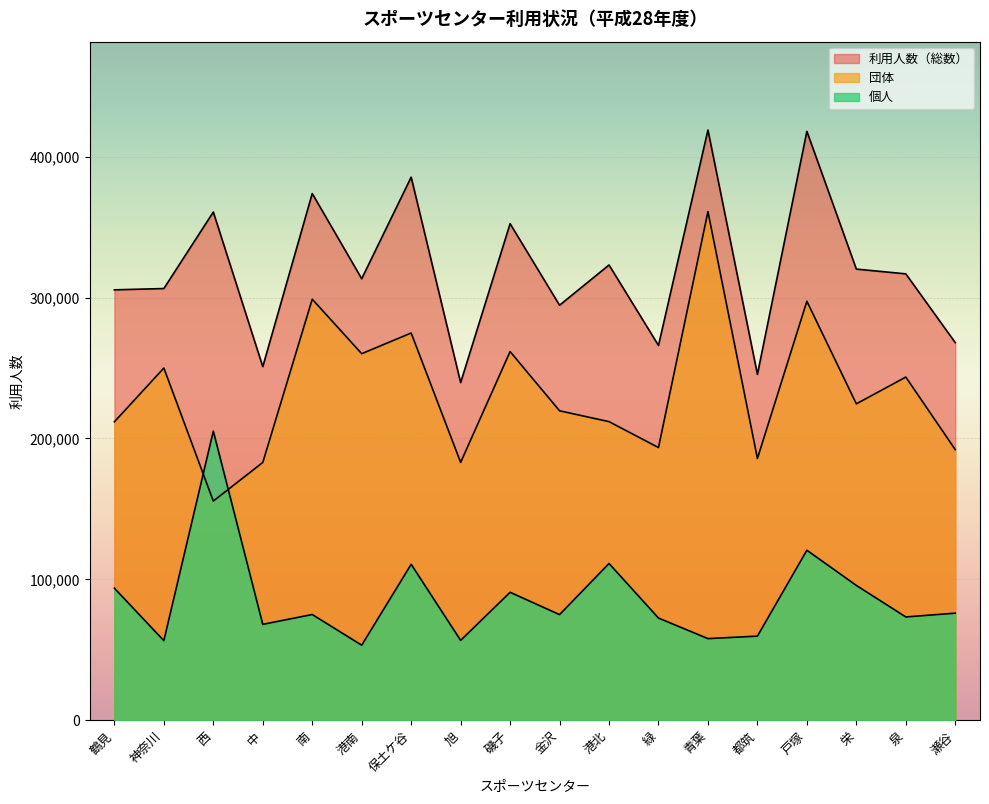

Which series has the largest range (max minus min)?

団体